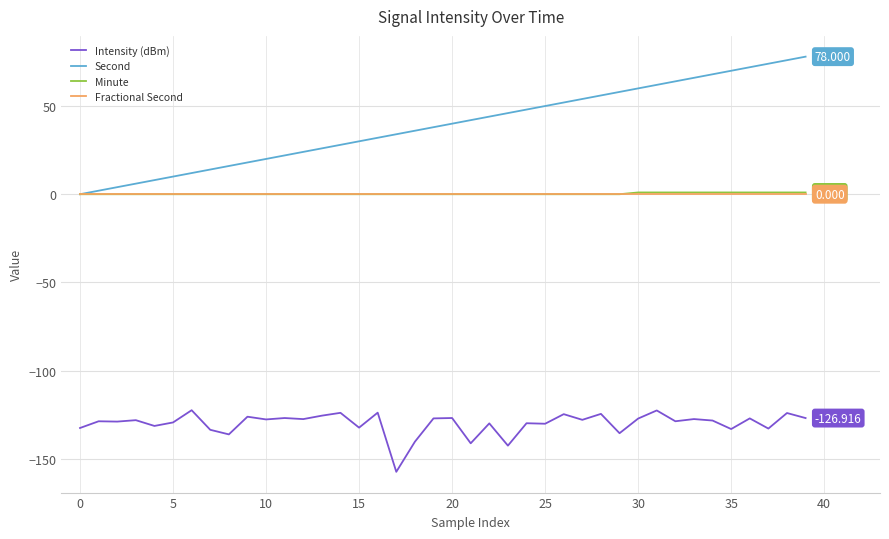

Which series has the widest spread of values?

Second